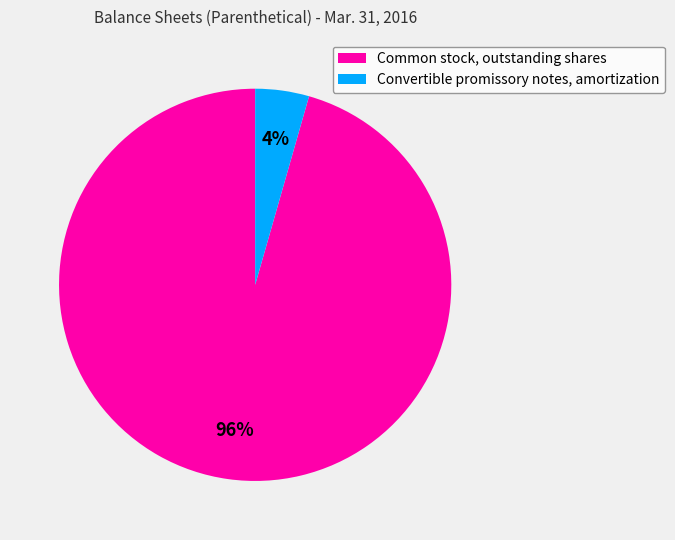

Count the number of slices in the pie.

2